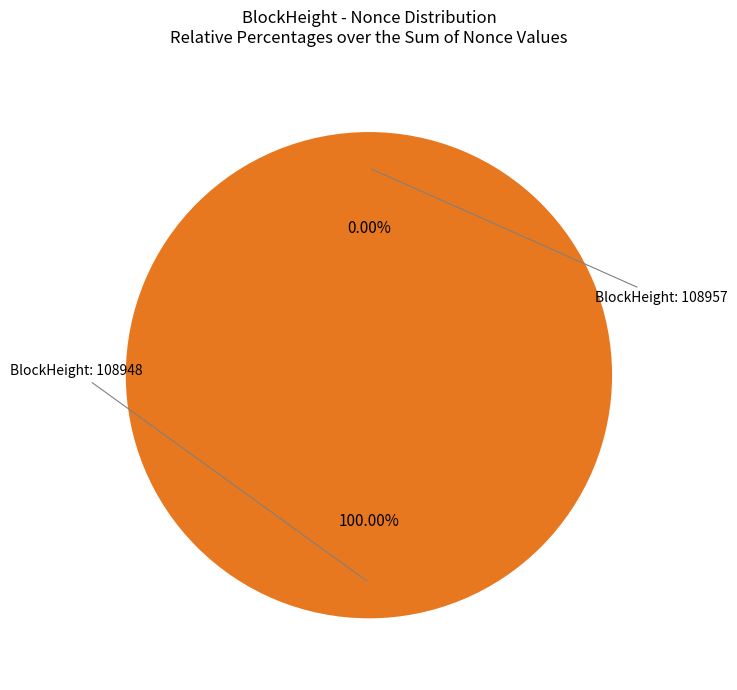

Does 108957 account for over 50% of the chart?

No